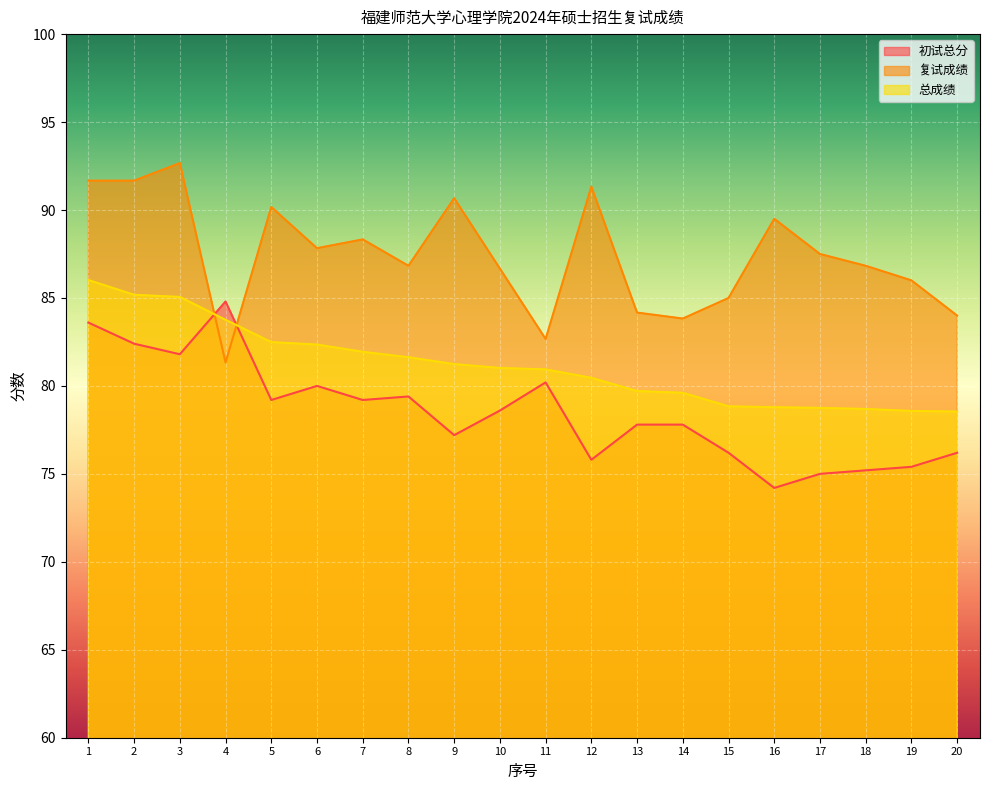

Rank the series by their maximum value, from lowest to highest.

初试总分, 总成绩, 复试成绩